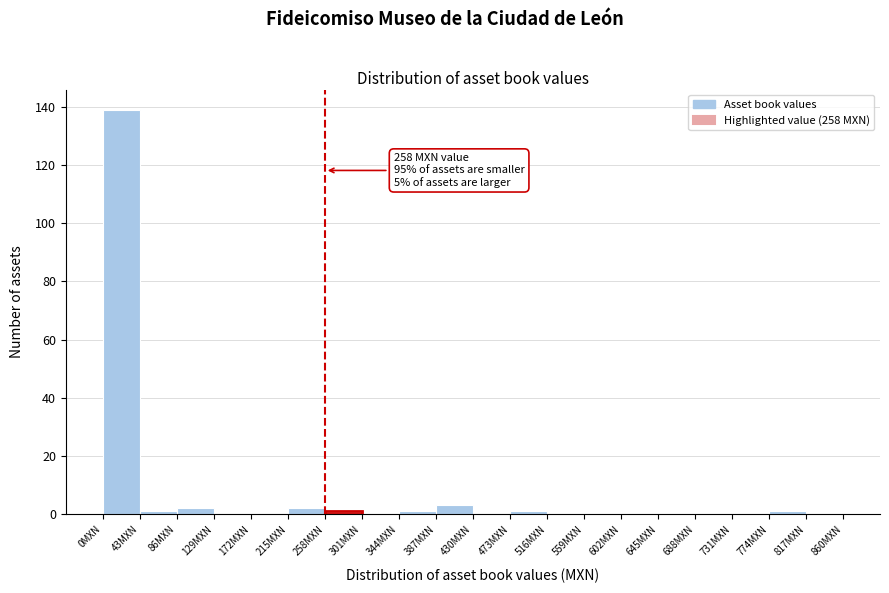

Which range on the x-axis has the tallest bar?

0 to 43